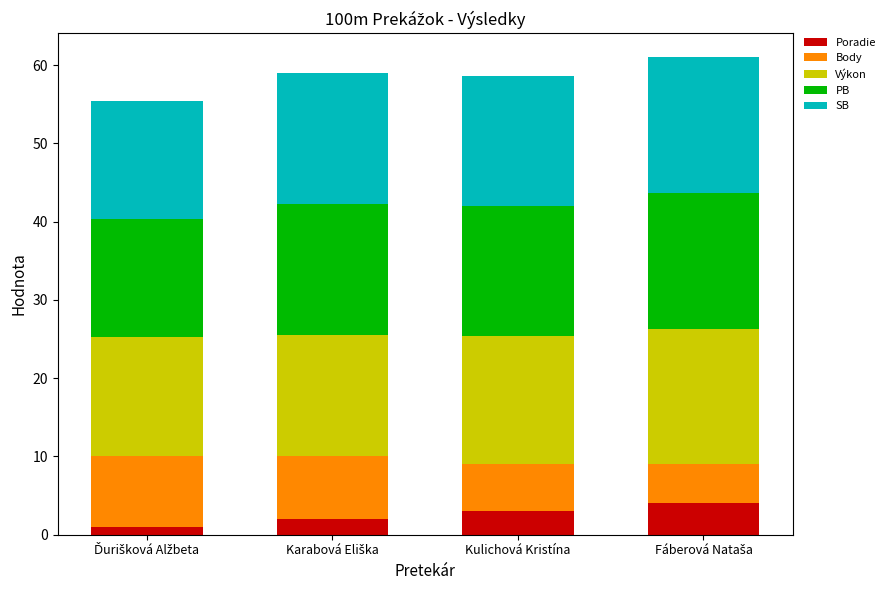

The value of Poradie at Kulichová Kristína is 3.0. True or false?

True